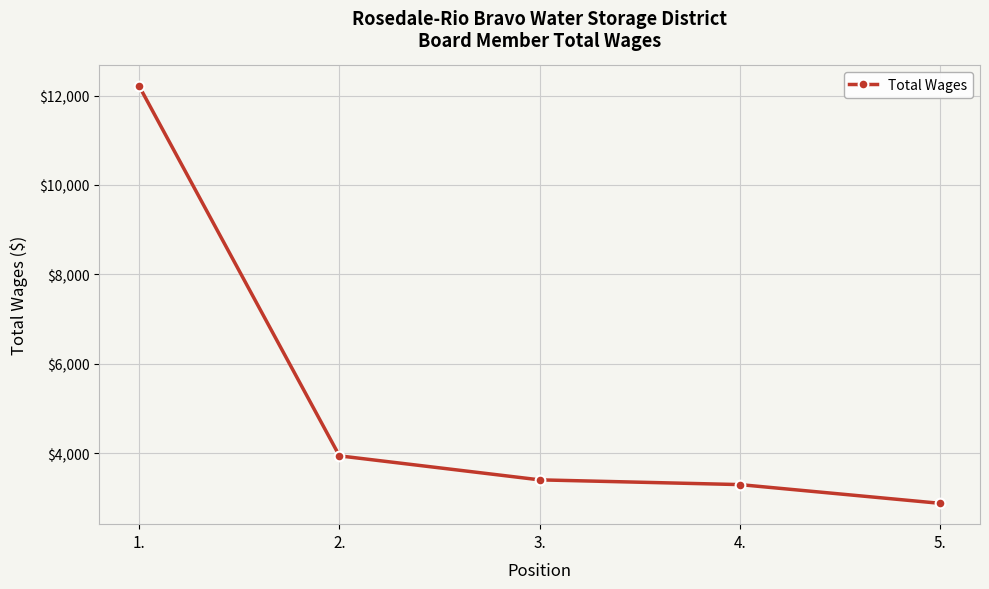

What is the sum of the values at 3. and 1.?

15606